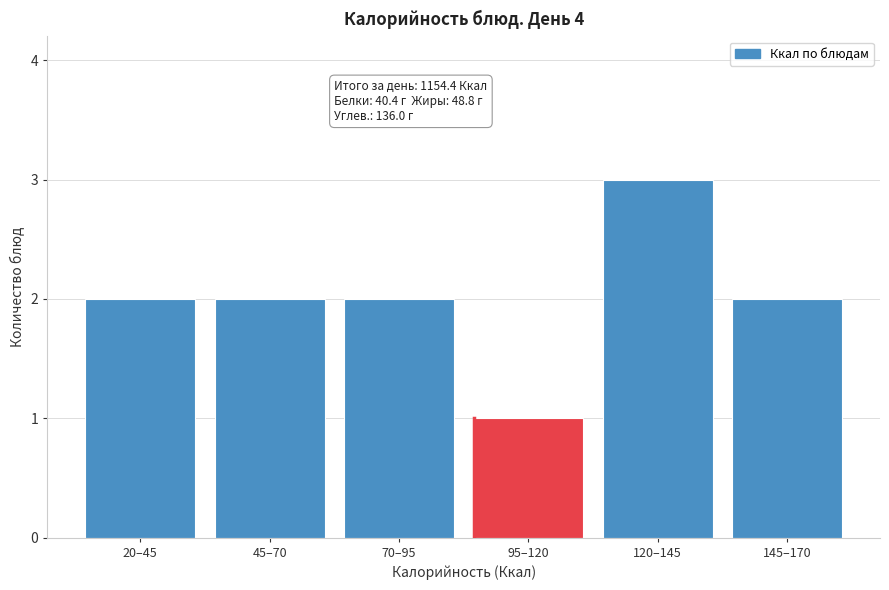

Reading left to right, transcribe all the data shown in this chart.

20–45=2	45–70=2	70–95=2	95–120=1	120–145=3	145–170=2